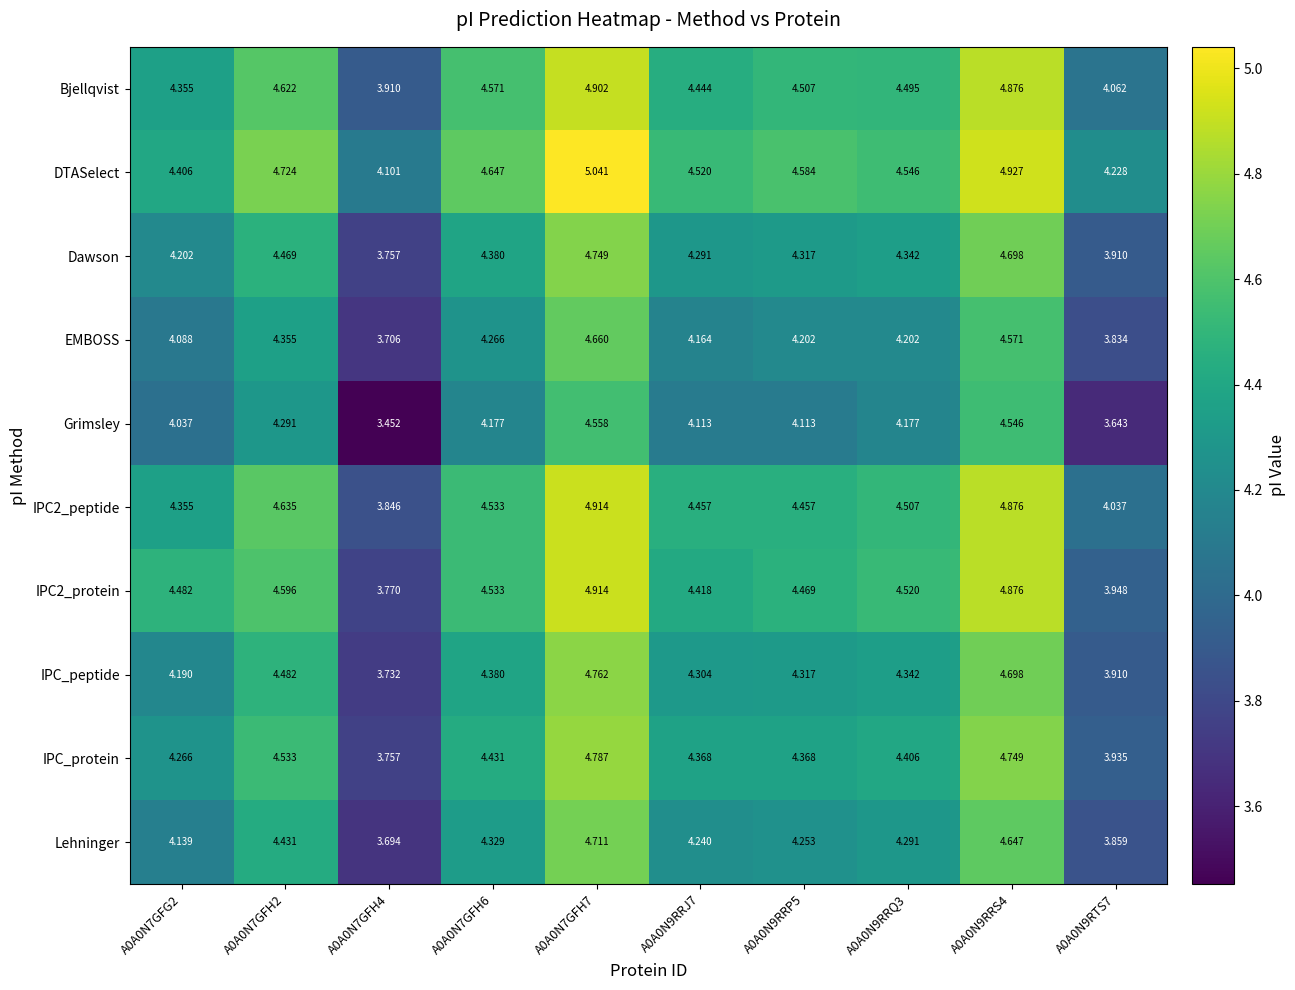

Is the value of IPC2_protein at A0A0N7GFH6 greater than the value of IPC_protein at A0A0N7GFH4?

Yes